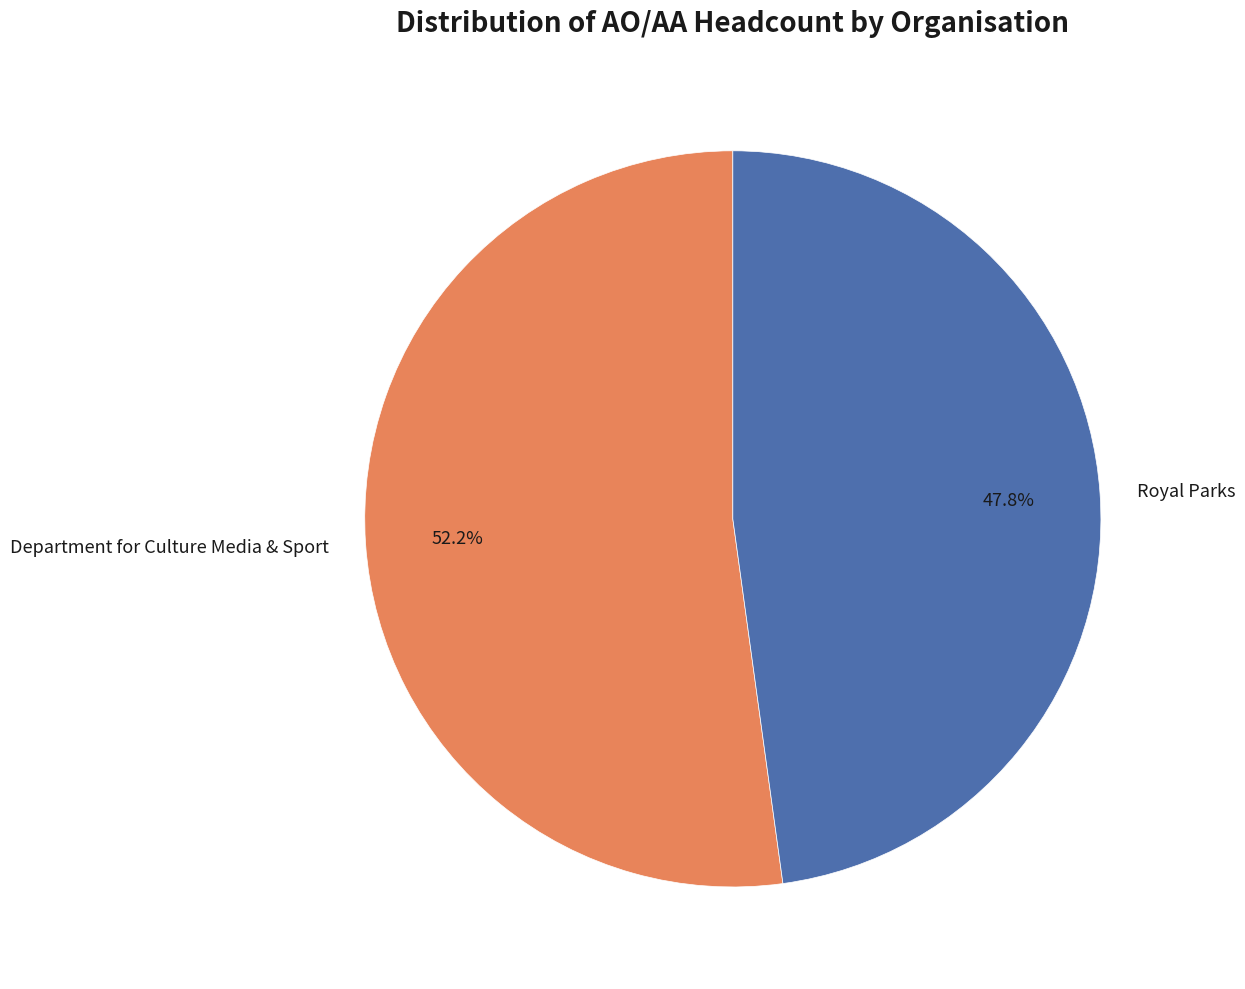

To the nearest percent, what is the difference between the Department for Culture Media & Sport and Royal Parks slice percentages?

4%